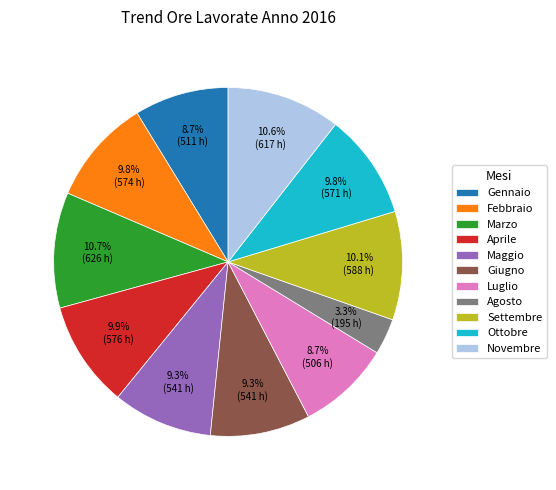

Which has a higher value, Gennaio or Febbraio?

Febbraio